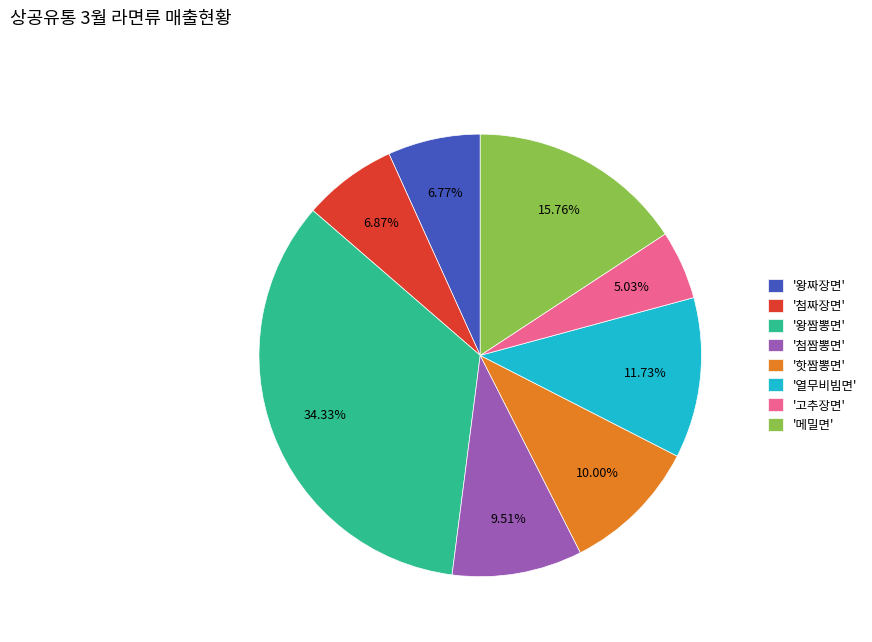

Approximately how many times larger is the value at '첨짬뽕면' compared to '왕짜장면'?

1.4